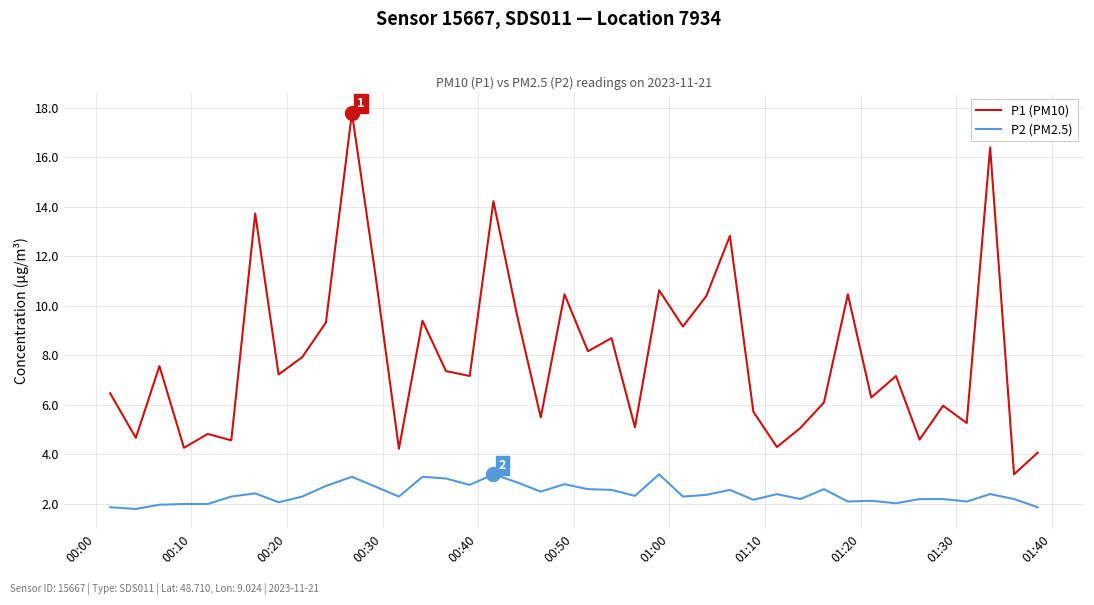

Which series has the largest total across all categories?

P1 (PM10)